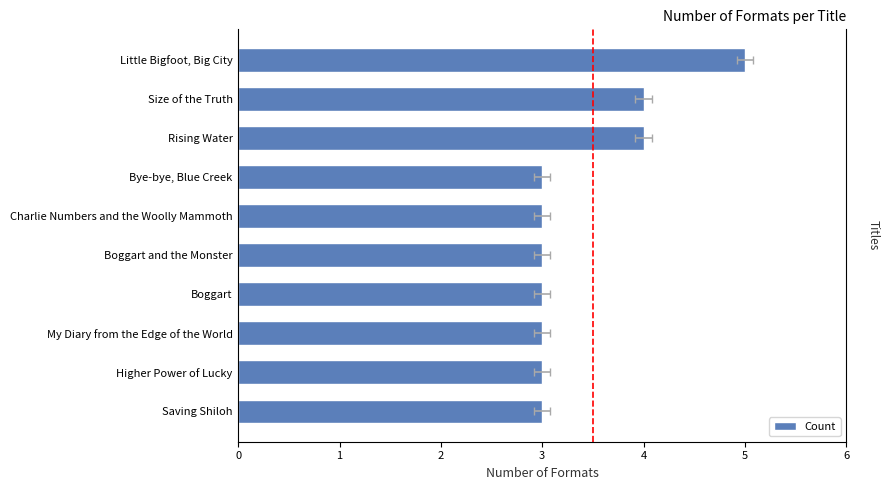

Does the chart contain any negative values?

No